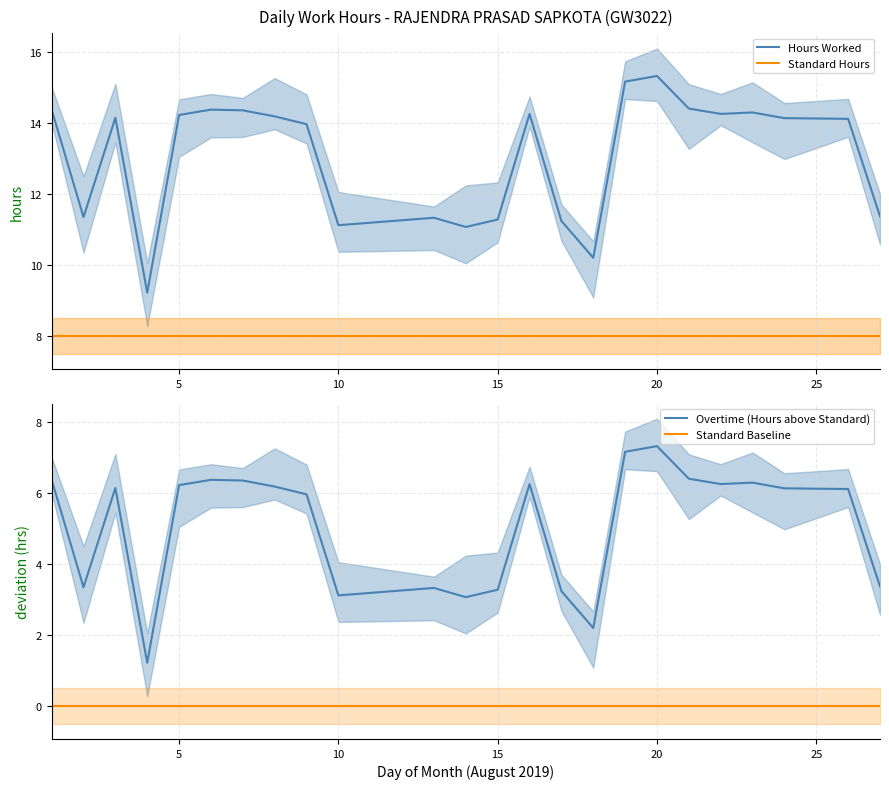

At which label is the value closest to 12?

27